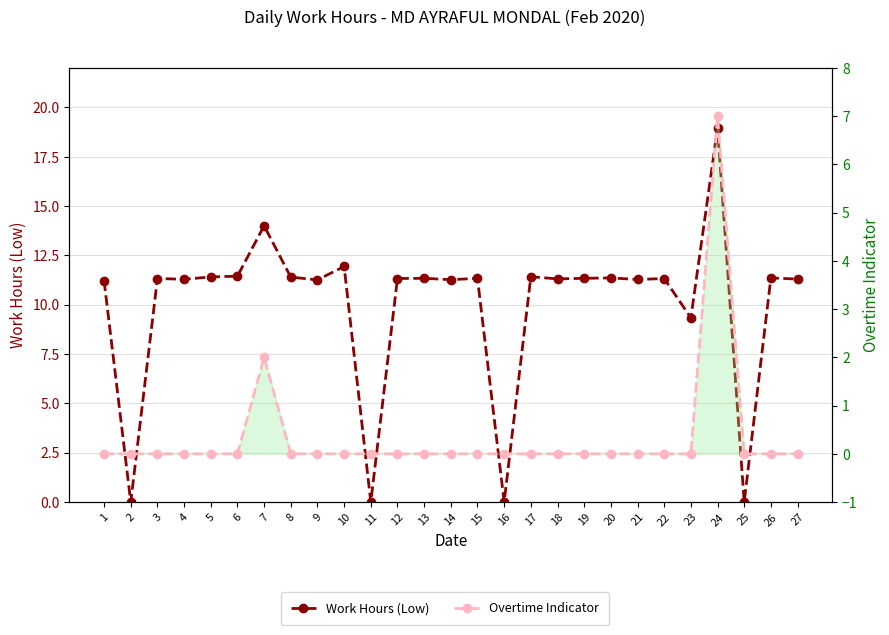

True or false: Overtime Indicator has more than 0 points higher than both neighbors.

True